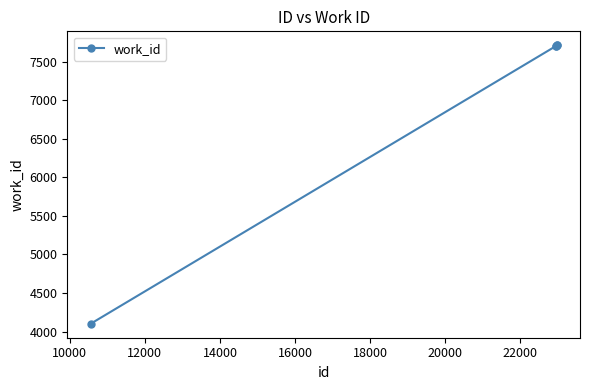

What is the value of the 3rd point from the left?

7706